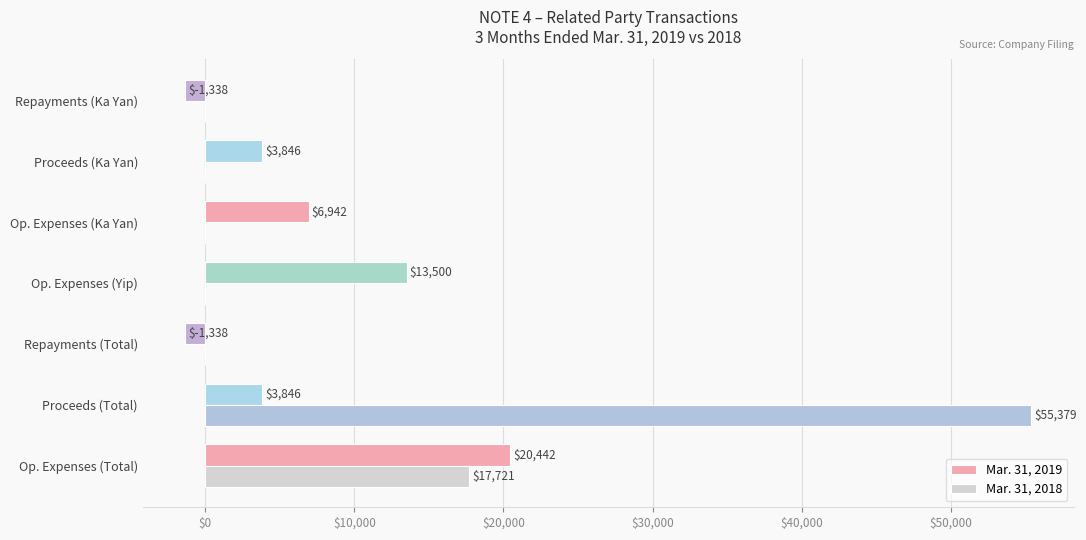

Which series changed the most between Op. Expenses (Ka Yan) and Proceeds (Ka Yan)?

Mar. 31, 2019